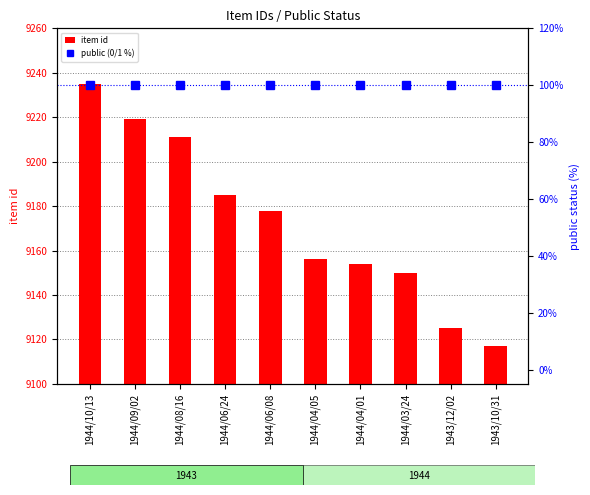

Which label corresponds to the smallest value in the chart?

1944/10/13